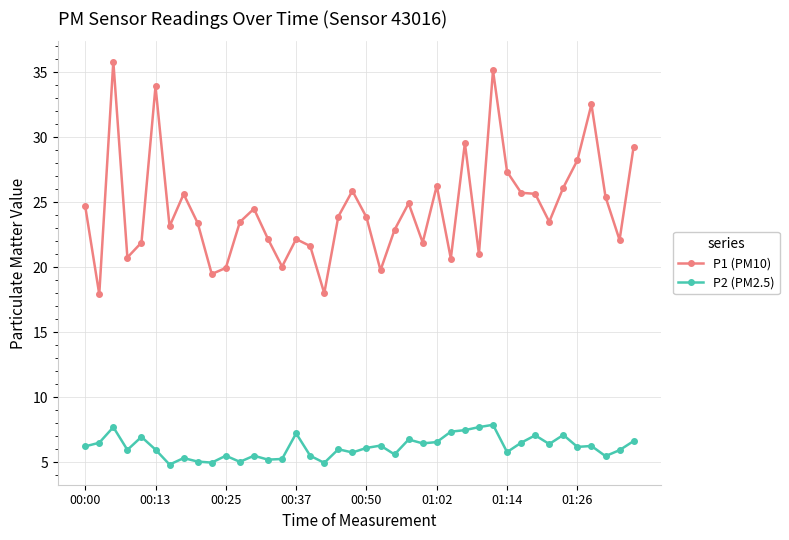

What is the value of the P1 (PM10) point at the 10th from the left?

19.5